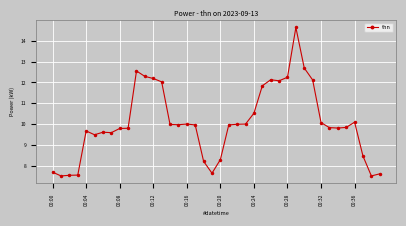

What is the difference between the maximum and second lowest values?

7.1